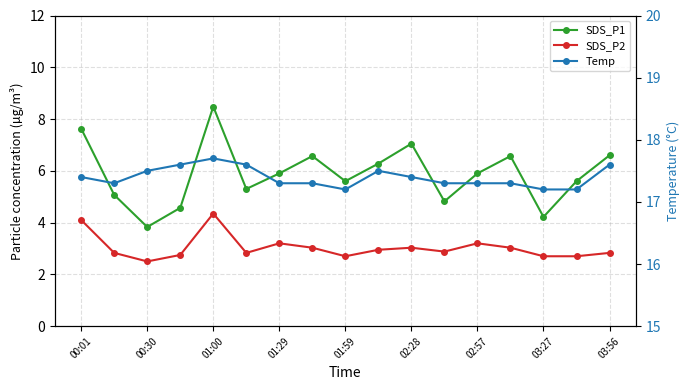

How many distinct data groups are displayed?

3